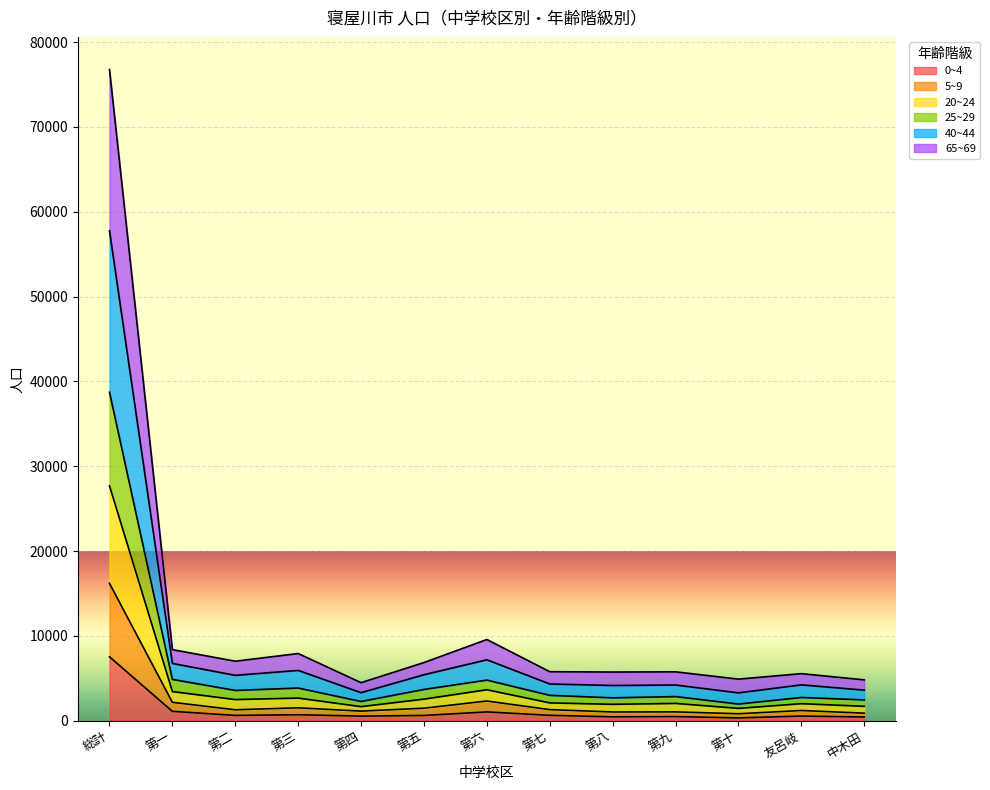

Which category has the highest value in the 0~4 series?

総計